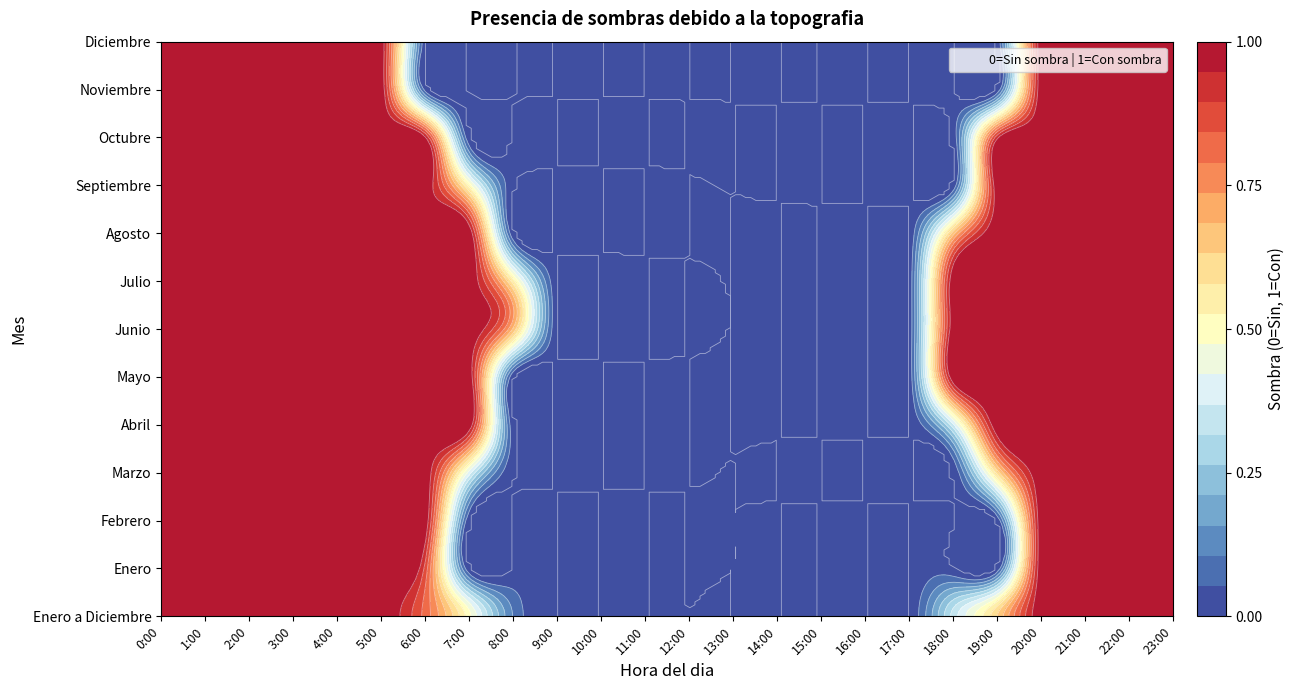

True or false: Diciembre has a value of 0.0 at 6:00.

True